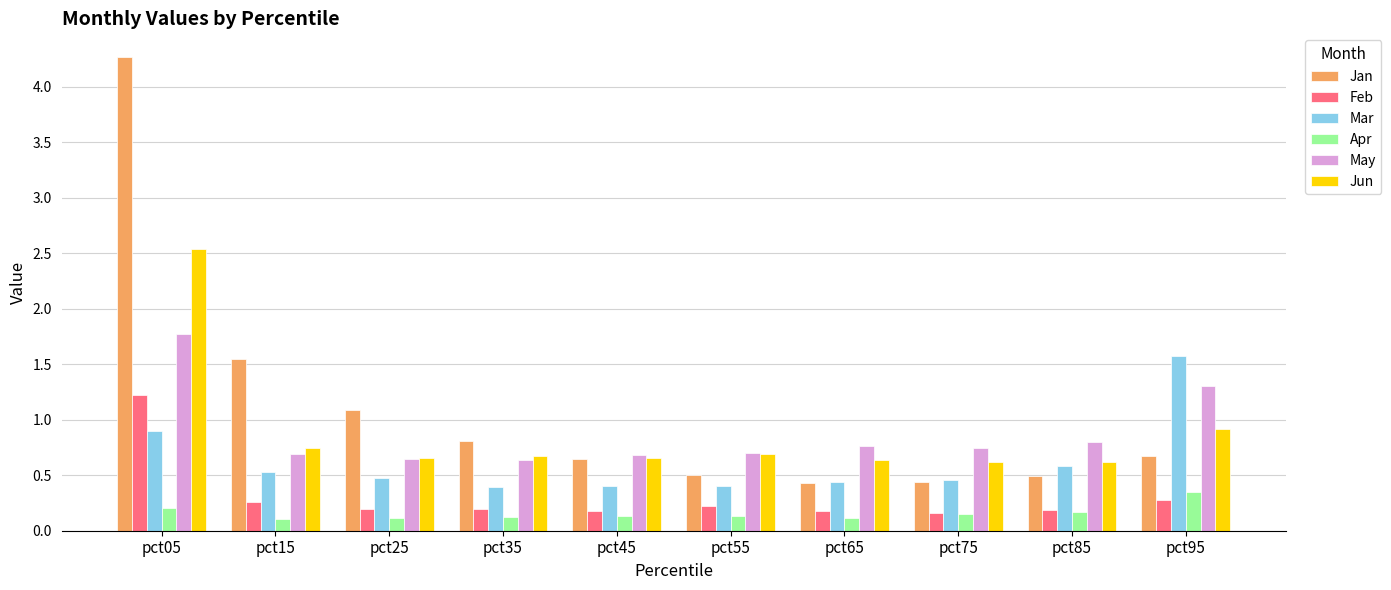

What are all the series names shown in the legend?

Jan, Feb, Mar, Apr, May, Jun